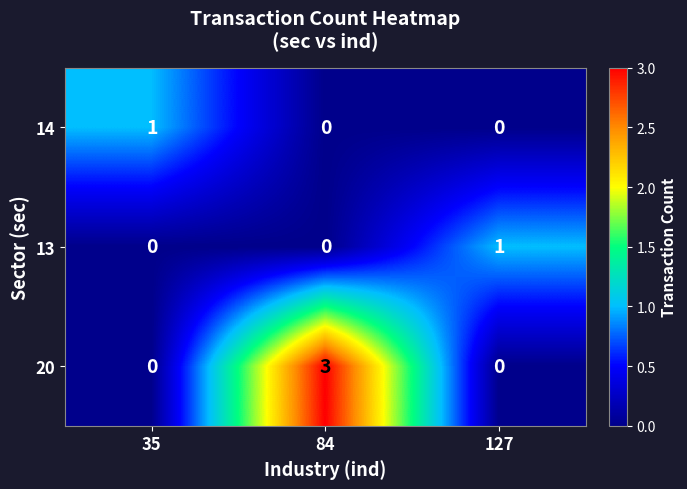

At which category is the sum across all series the highest?

84